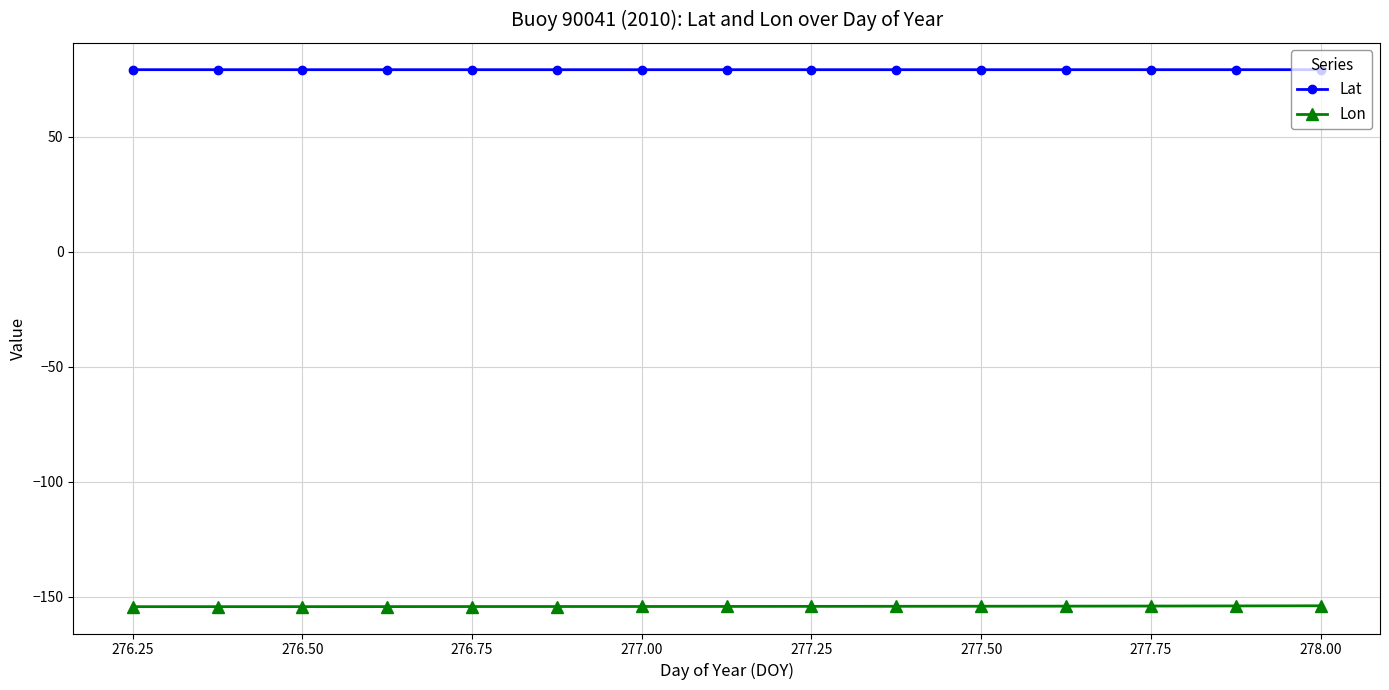

What is the value of the Lon point at the 9th from the left?

-154.1